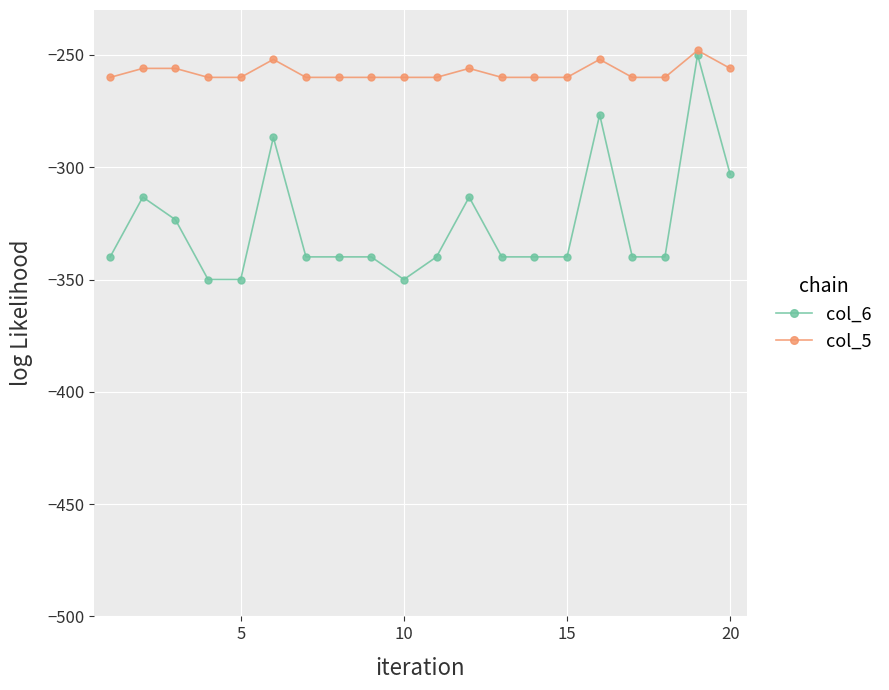

What are all the series names shown in the legend?

col_6, col_5